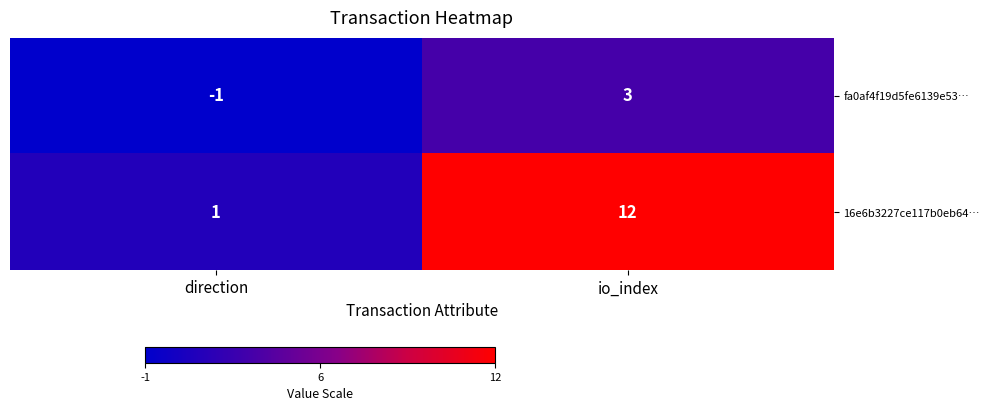

Reading right to left, list all the values displayed in this chart.

fa0af4f19d5fe6139e53…: 3	-1
16e6b3227ce117b0eb64…: 12	1